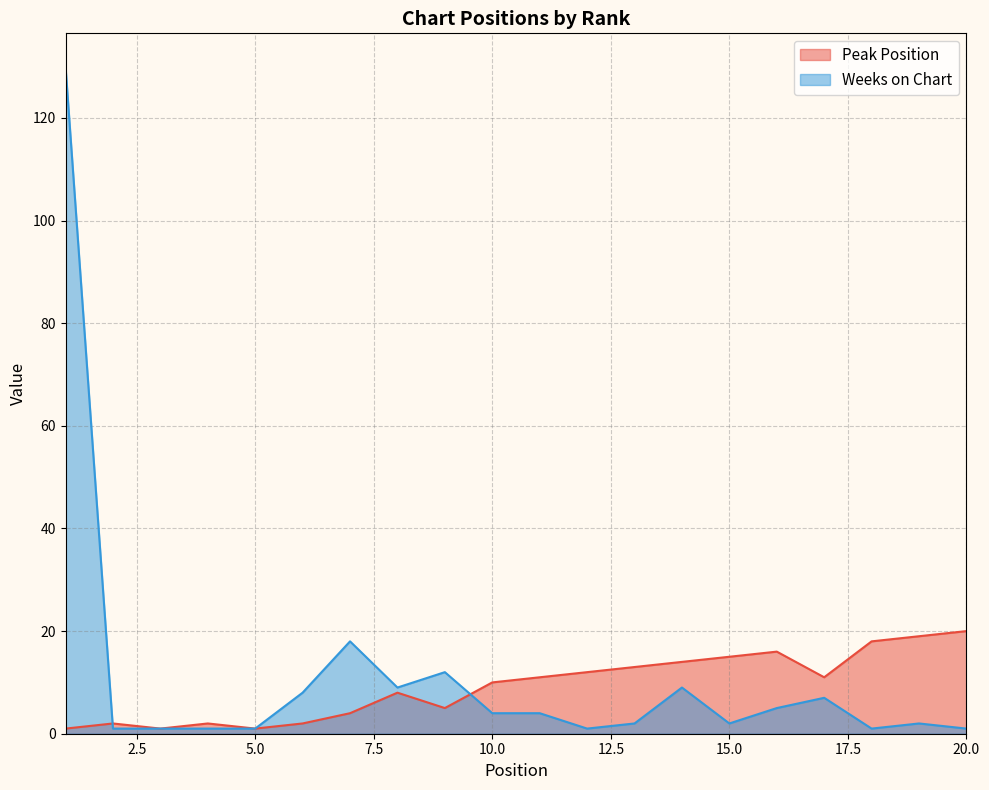

Which category has the highest value across all series?

1